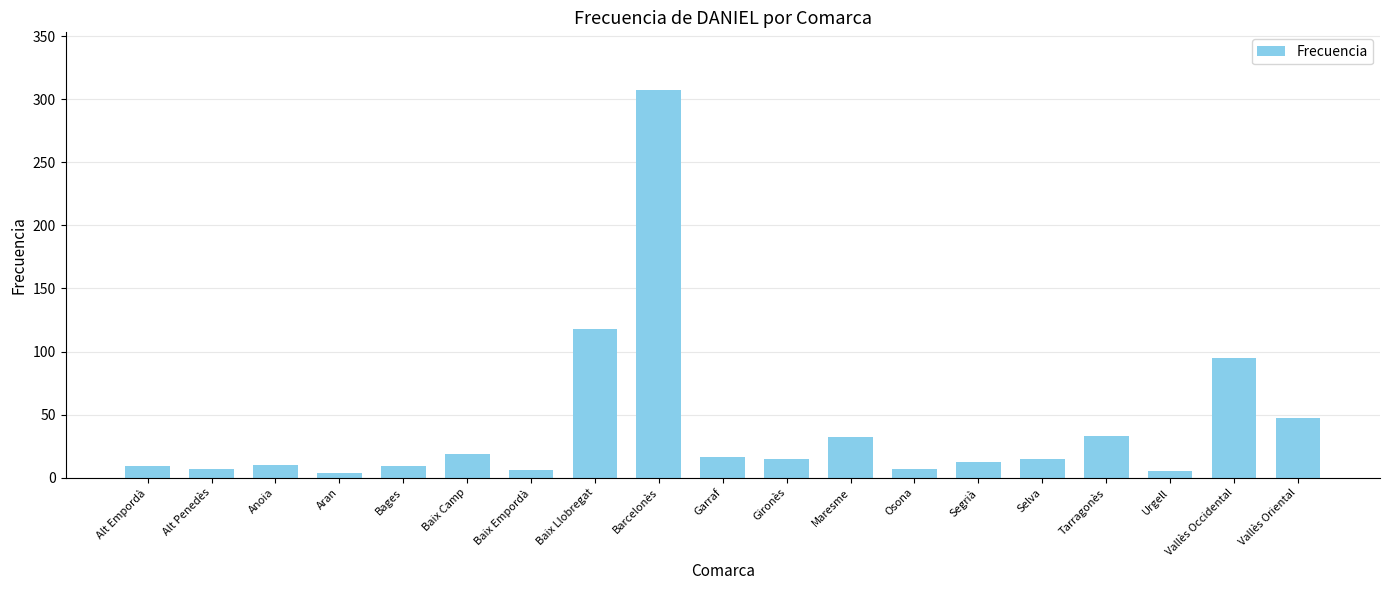

Which has a higher value, Osona or Baix Camp?

Baix Camp